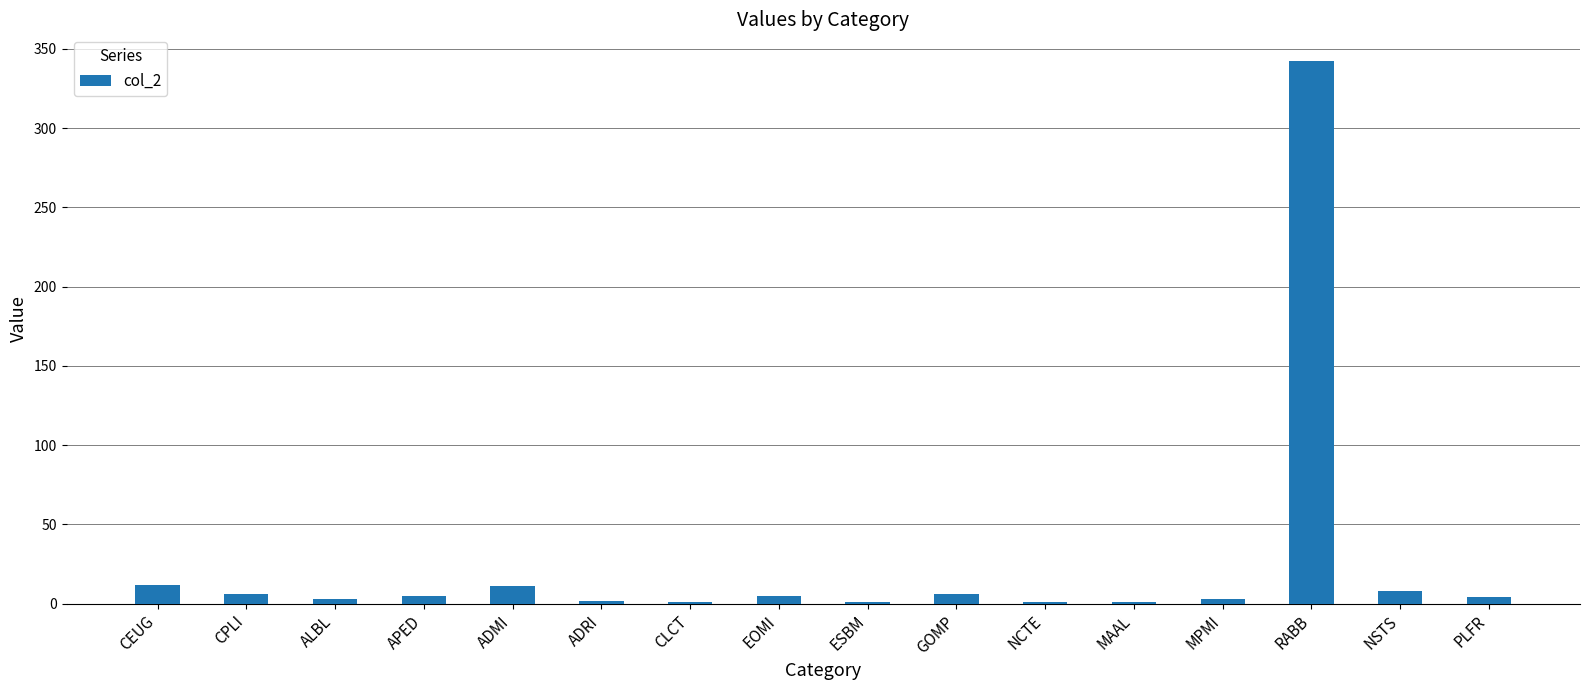

Which label corresponds to the largest value in the chart?

RABB